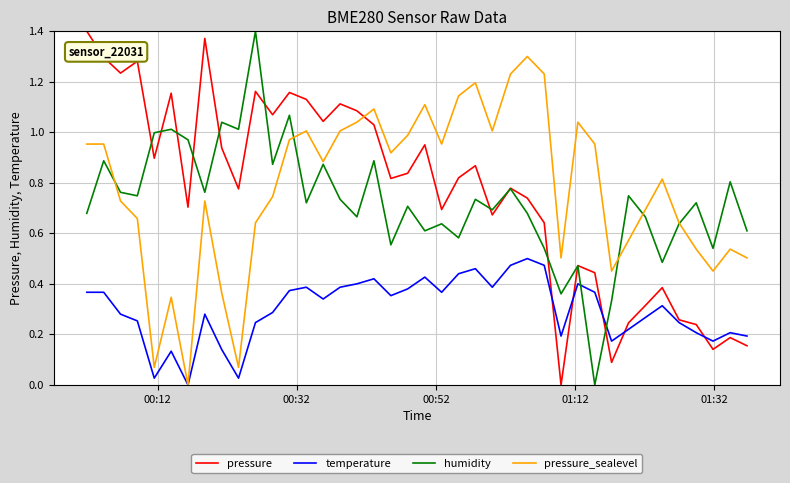

Which series ends up on top after the final intersection of humidity and temperature?

humidity